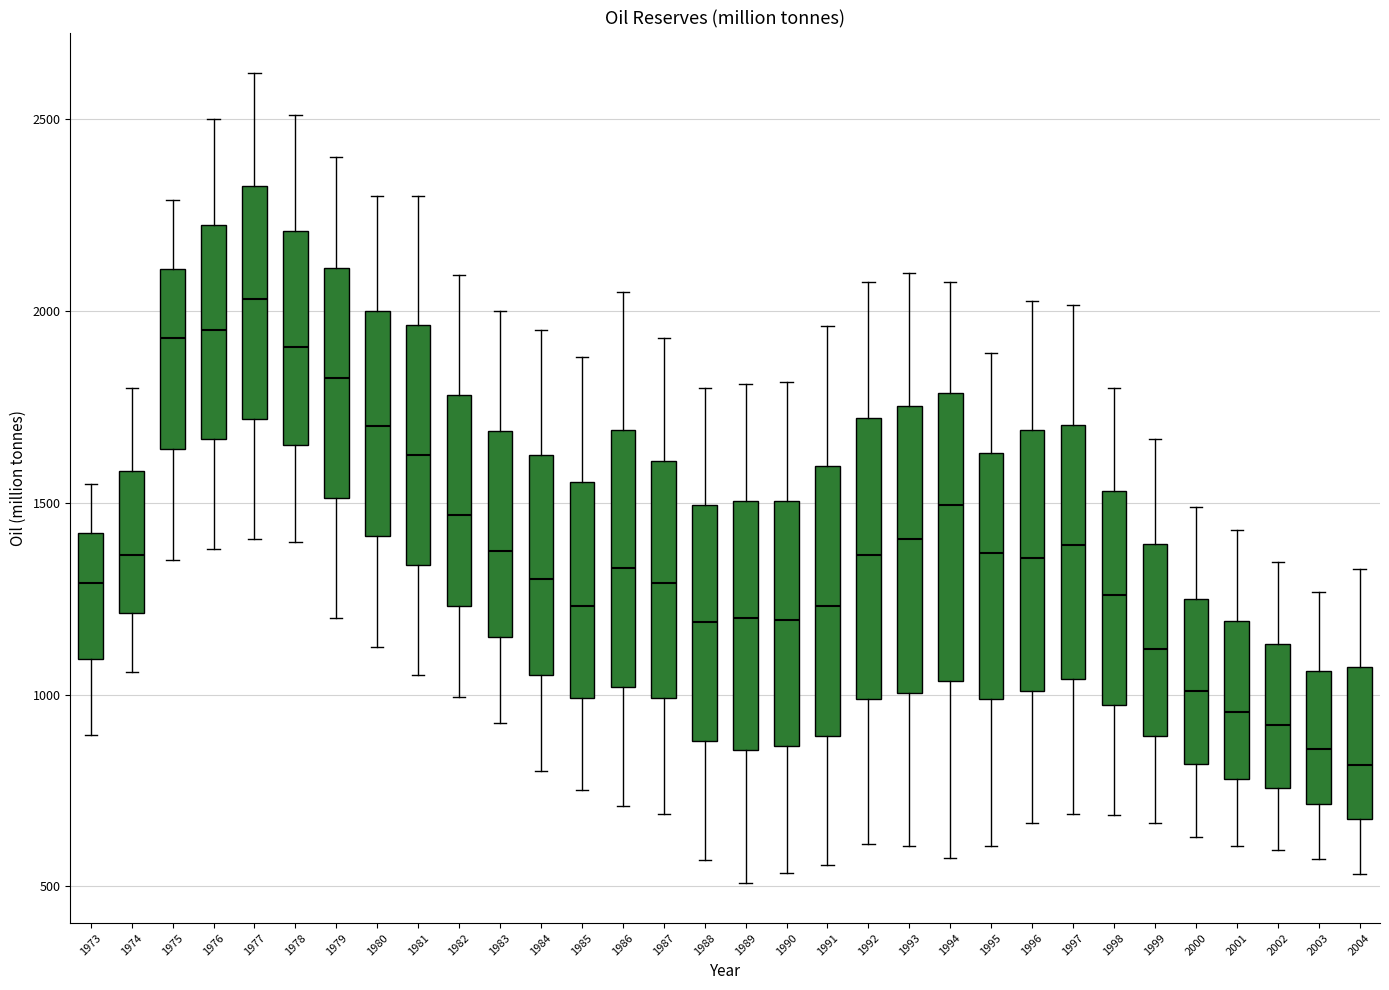

Reading left to right, read every box against the y-axis: the position of its median line, the range the box covers, and the ends of its whiskers. The values are not printed on the chart, so give them approximately, as read against the axis.

1973: median 1300, box 1100 to 1400, whiskers 900 to 1550
1974: median 1350, box 1200 to 1600, whiskers 1050 to 1800
1975: median 1950, box 1650 to 2100, whiskers 1350 to 2300
1976: median 1950, box 1650 to 2250, whiskers 1400 to 2500
1977: median 2050, box 1700 to 2350, whiskers 1400 to 2600
1978: median 1900, box 1650 to 2200, whiskers 1400 to 2500
1979: median 1850, box 1500 to 2100, whiskers 1200 to 2400
1980: median 1700, box 1400 to 2000, whiskers 1150 to 2300
1981: median 1650, box 1350 to 1950, whiskers 1050 to 2300
1982: median 1450, box 1250 to 1800, whiskers 1000 to 2100
1983: median 1400, box 1150 to 1700, whiskers 950 to 2000
1984: median 1300, box 1050 to 1650, whiskers 800 to 1950
1985: median 1250, box 1000 to 1550, whiskers 750 to 1900
1986: median 1350, box 1000 to 1700, whiskers 700 to 2050
1987: median 1300, box 1000 to 1600, whiskers 700 to 1950
1988: median 1200, box 900 to 1500, whiskers 550 to 1800
1989: median 1200, box 850 to 1500, whiskers 500 to 1800
1990: median 1200, box 850 to 1500, whiskers 550 to 1800
1991: median 1250, box 900 to 1600, whiskers 550 to 1950
1992: median 1350, box 1000 to 1700, whiskers 600 to 2100
1993: median 1400, box 1000 to 1750, whiskers 600 to 2100
1994: median 1500, box 1050 to 1800, whiskers 600 to 2100
1995: median 1350, box 1000 to 1650, whiskers 600 to 1900
1996: median 1350, box 1000 to 1700, whiskers 650 to 2050
1997: median 1400, box 1050 to 1700, whiskers 700 to 2000
1998: median 1250, box 950 to 1550, whiskers 700 to 1800
1999: median 1100, box 900 to 1400, whiskers 650 to 1650
2000: median 1000, box 800 to 1250, whiskers 650 to 1500
2001: median 950, box 800 to 1200, whiskers 600 to 1450
2002: median 900, box 750 to 1150, whiskers 600 to 1350
2003: median 850, box 700 to 1050, whiskers 550 to 1250
2004: median 800, box 650 to 1050, whiskers 550 to 1350